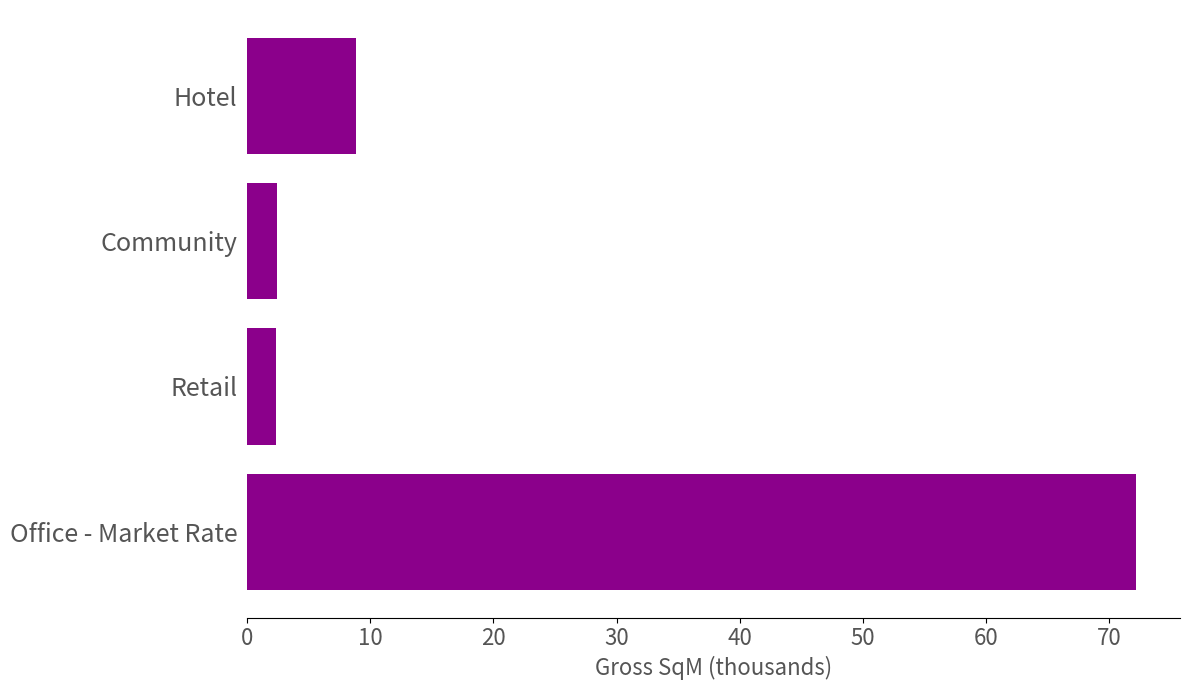

Count the number of data series in this chart.

1